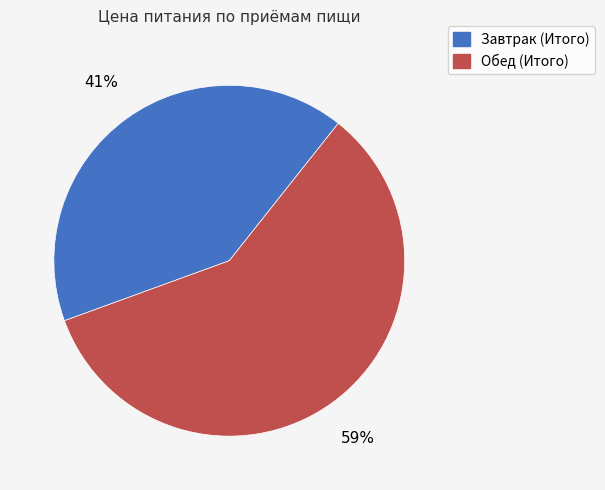

Which slice is the largest?

Обед (Итого)